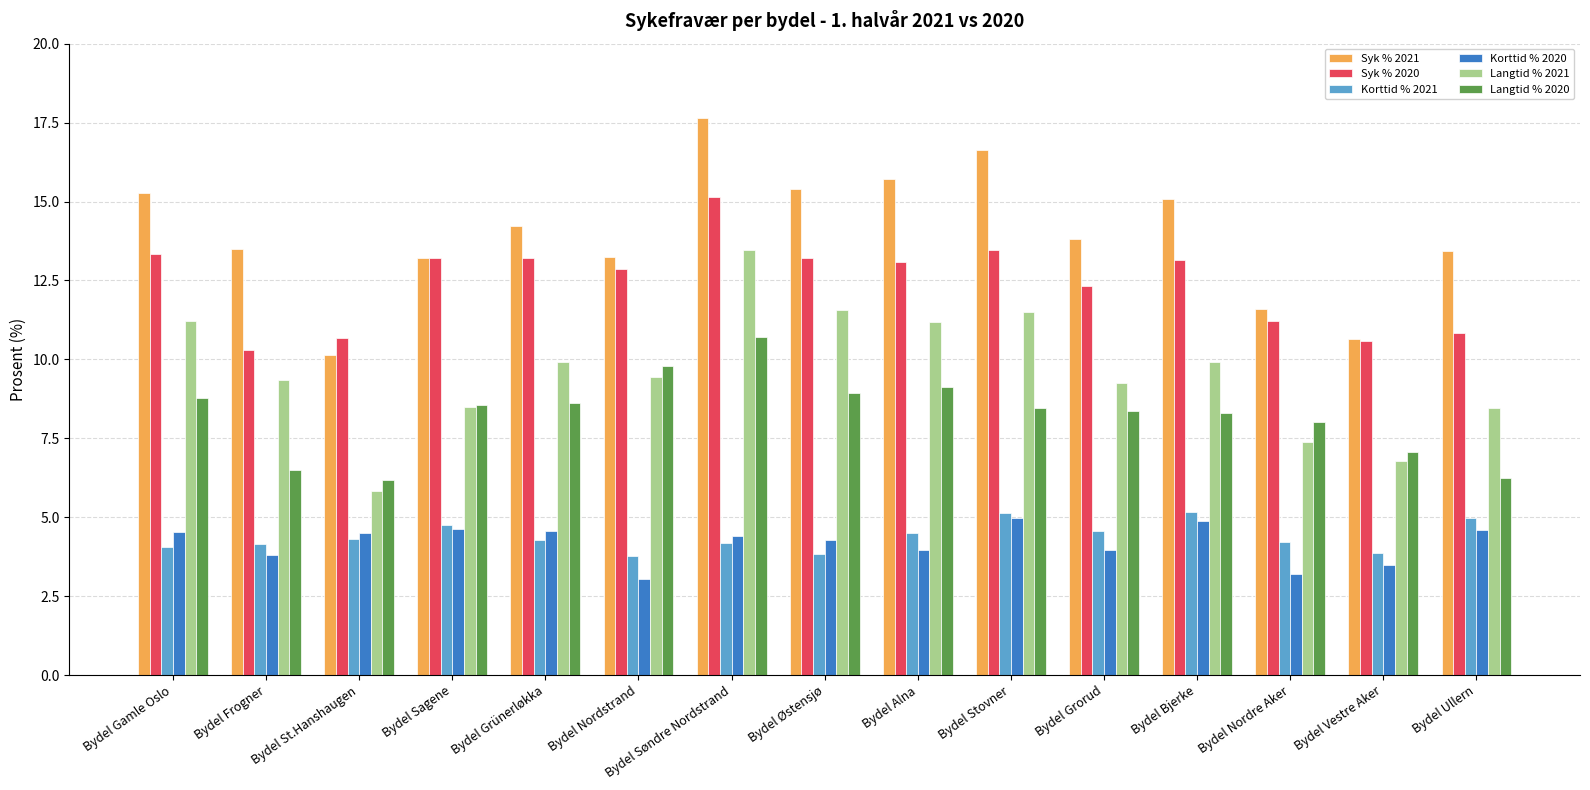

What value does the Syk % 2020 series have at Bydel Stovner?

13.5